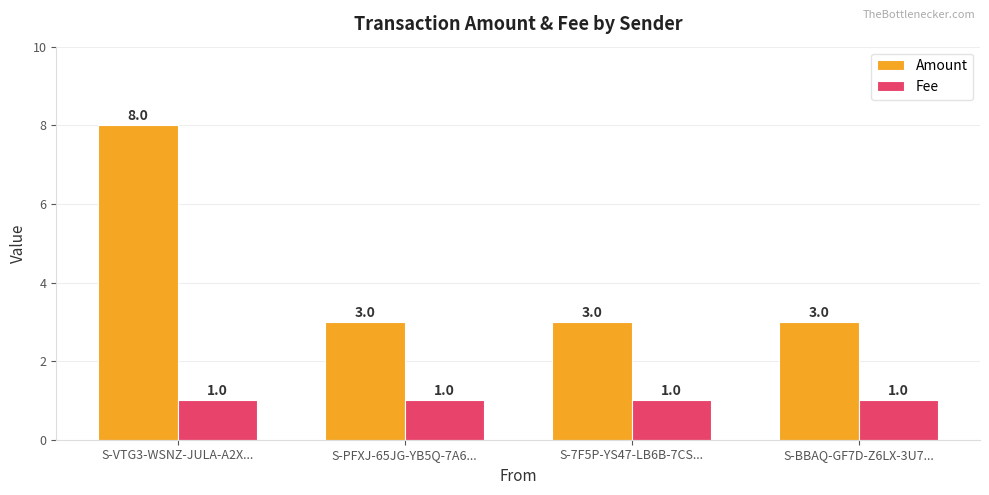

What is the maximum value shown in the chart?

8